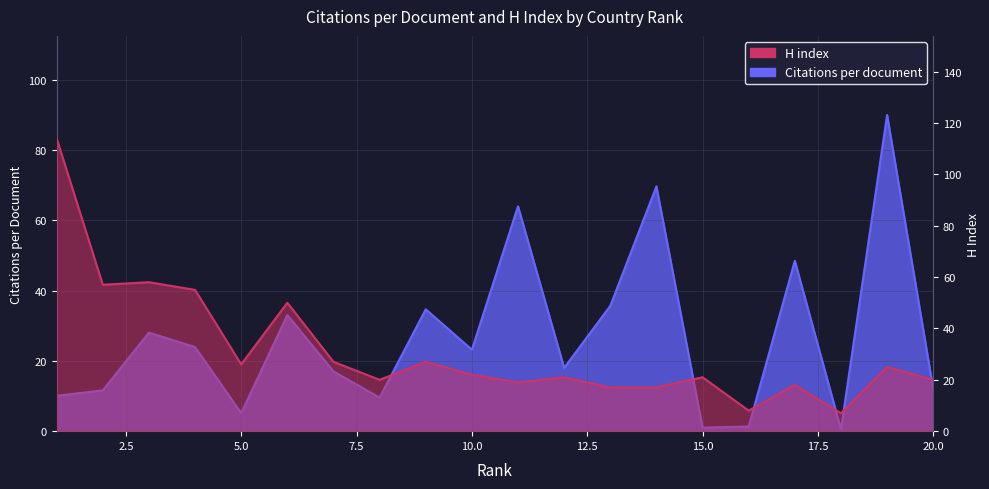

List the series in order of their peak value, lowest first.

Citations per document, H index